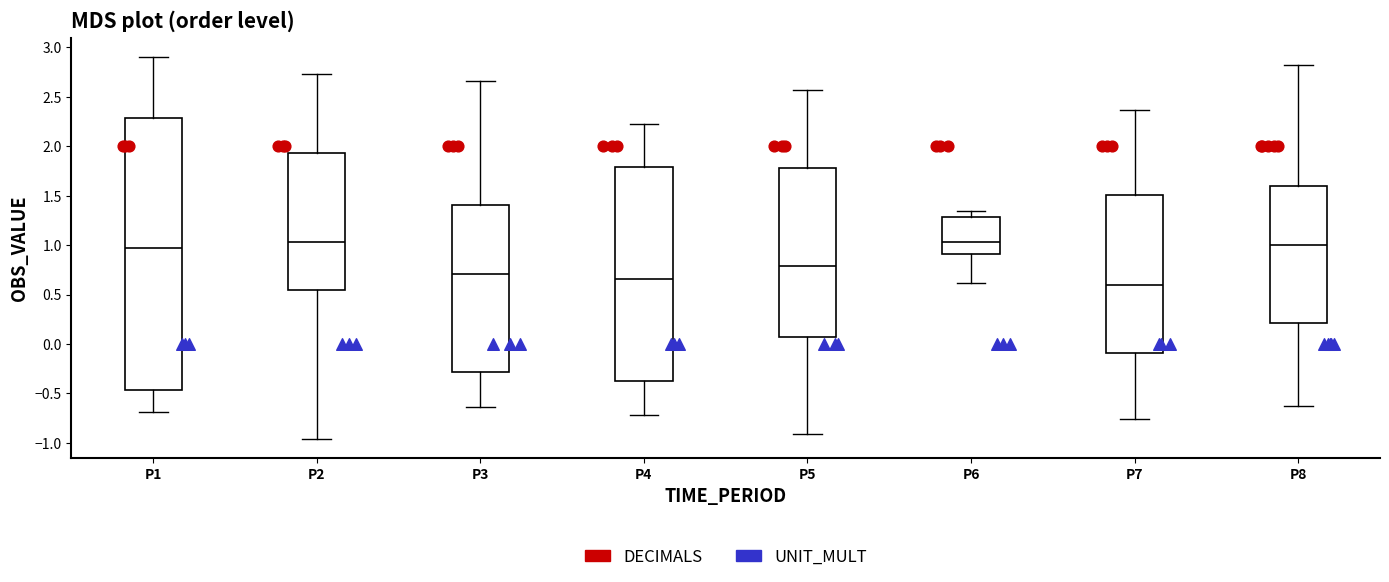

Which box is the tallest, from its lower edge to its upper edge?

P1